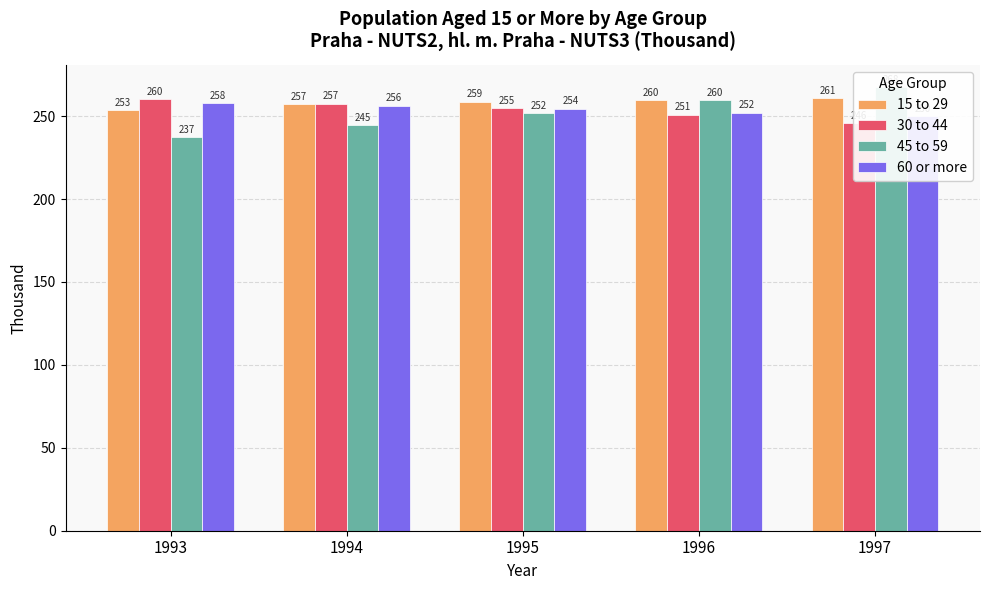

What is the total value across all series at 1994?

1015.2